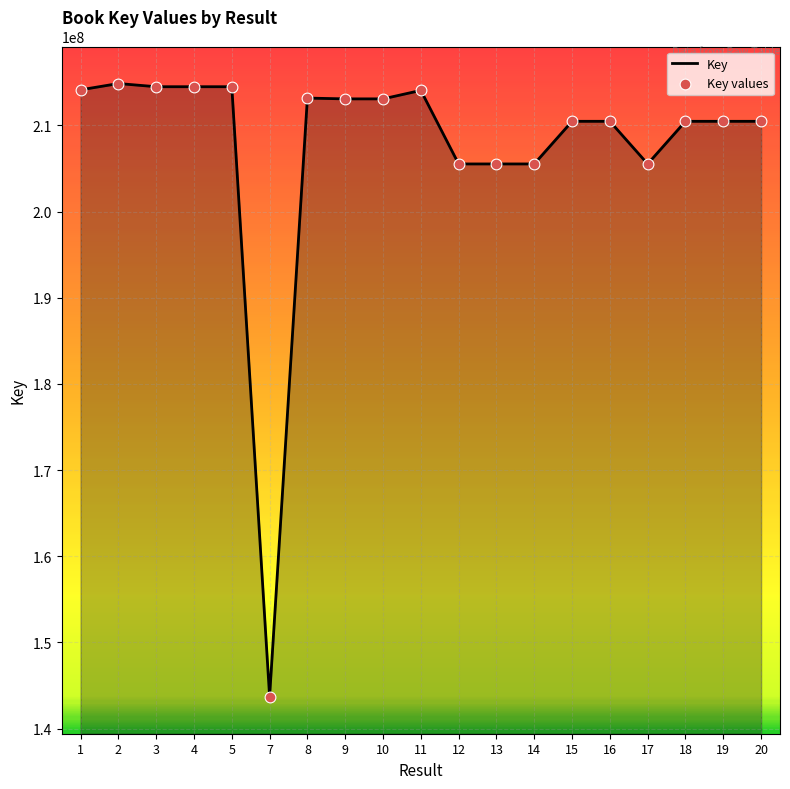

What is the maximum value shown in the chart?

214852972